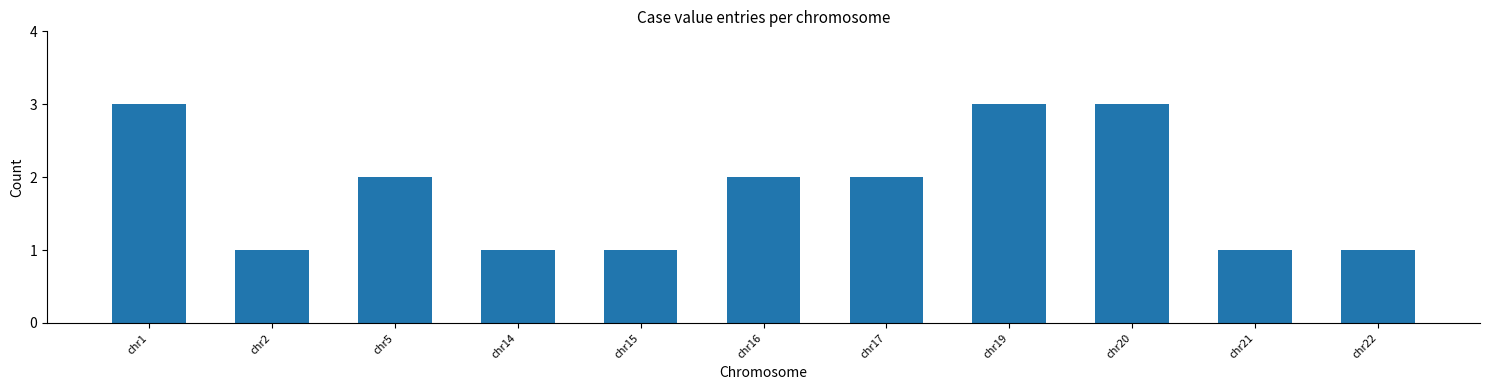

What is the average value?

2